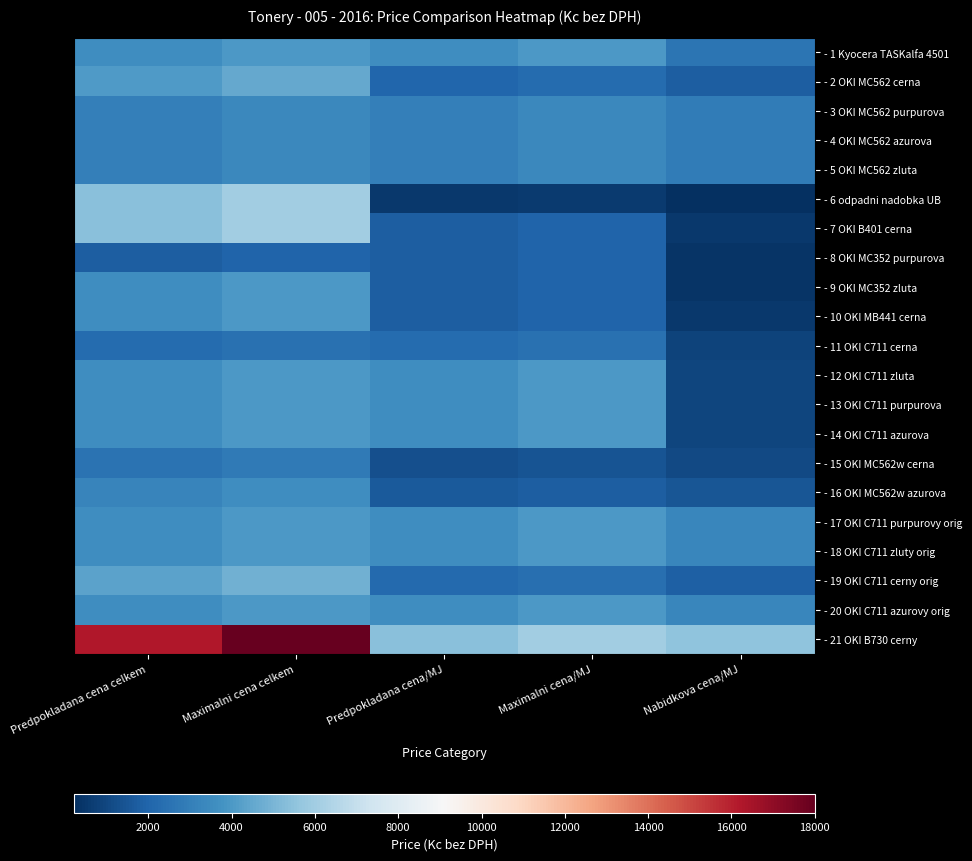

The value of - 18 OKI C711 zluty orig at Nabidkova cena/MJ is 3319.0. True or false?

True